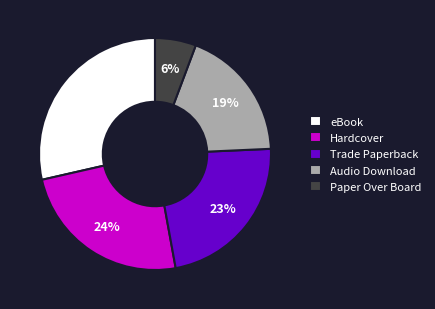

To the nearest percent, what is the combined percentage of Audio Download and Hardcover?

43%